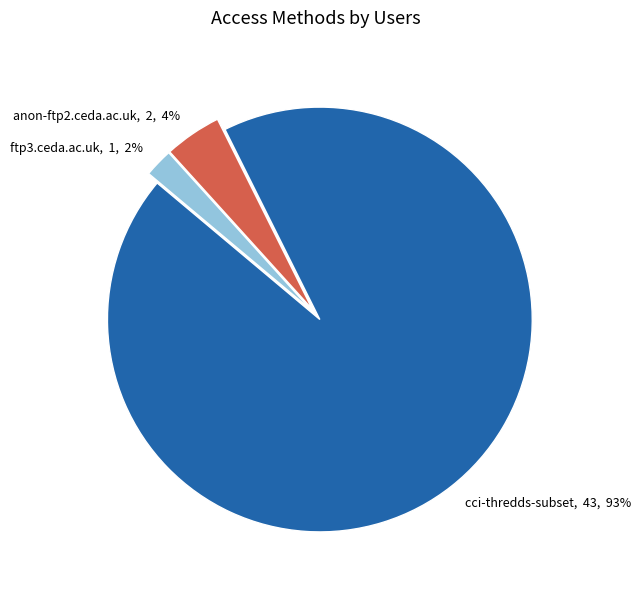

To the nearest percent, what is the combined percentage of ftp3.ceda.ac.uk, 1, 2% and cci-thredds-subset, 43, 93%?

96%